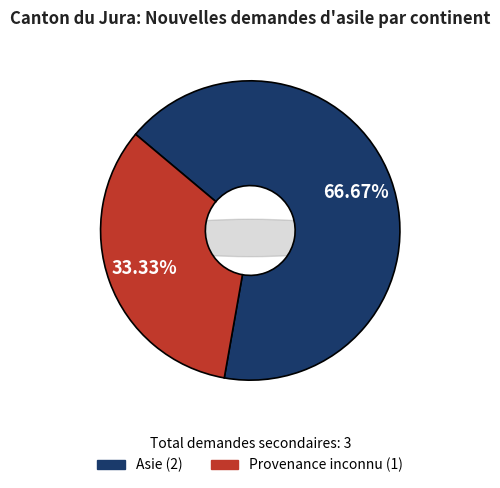

What is the majority slice?

Asie